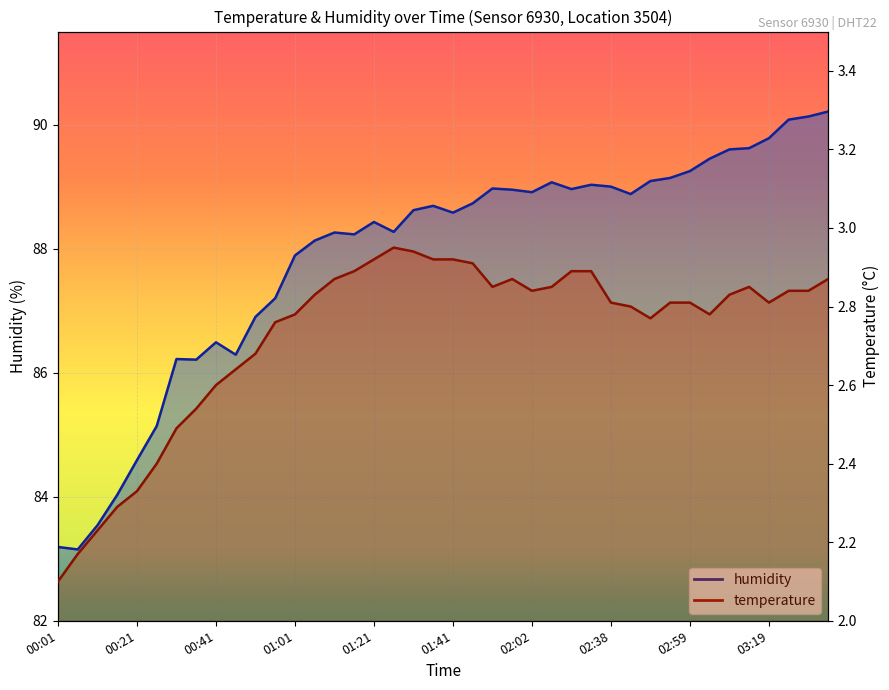

The temperature series shows 4.0 at 00:11. True or false?

False